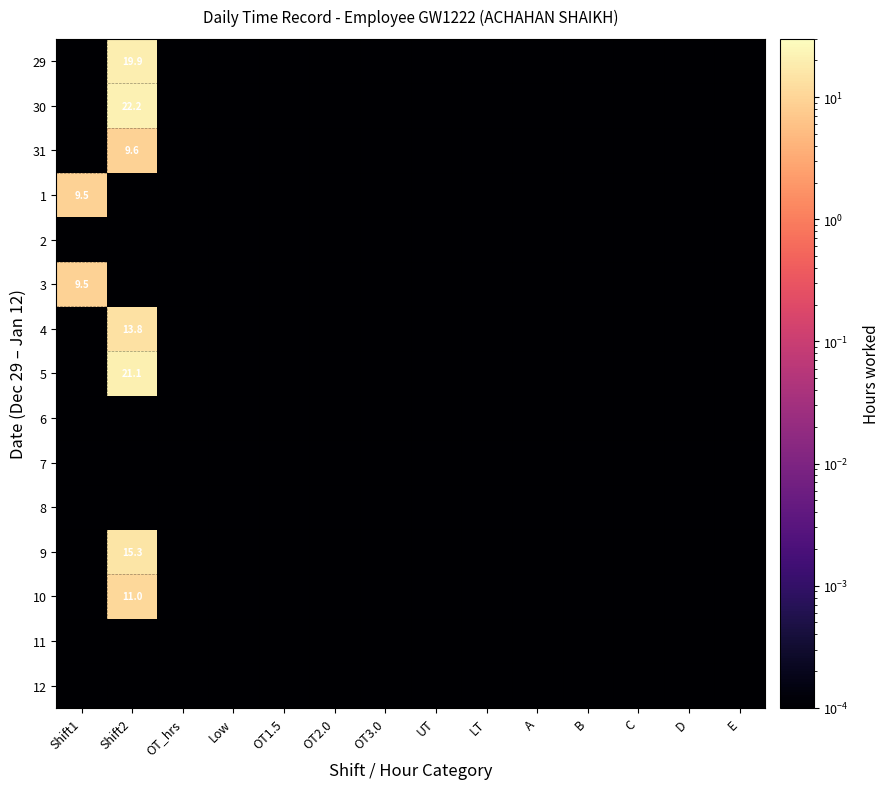

At how many categories does at least one series exceed 10?

1